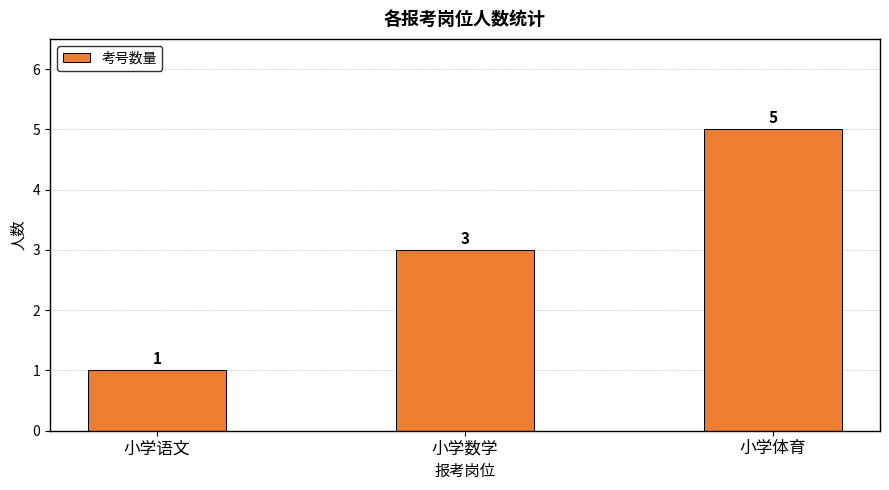

What is the average value?

3